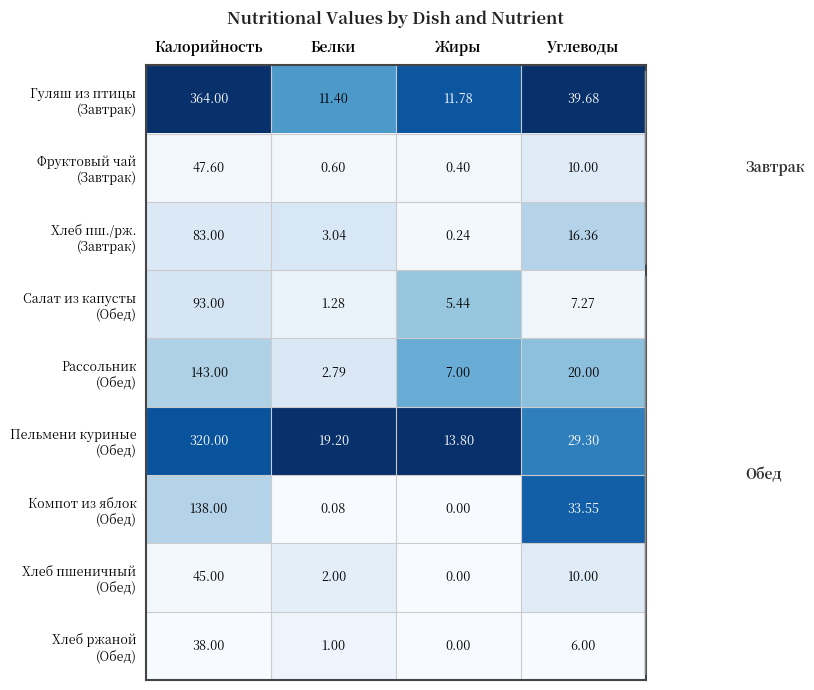

At which category does the chart reach its minimum across all series?

Жиры